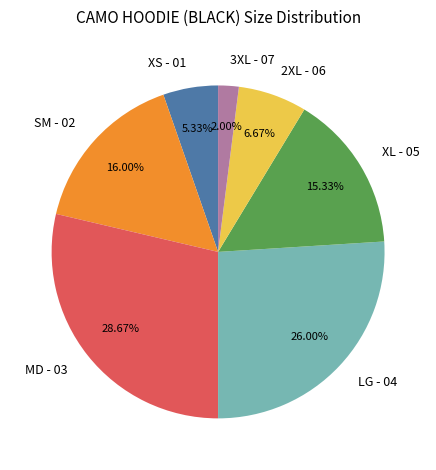

Which slice is the largest?

MD - 03